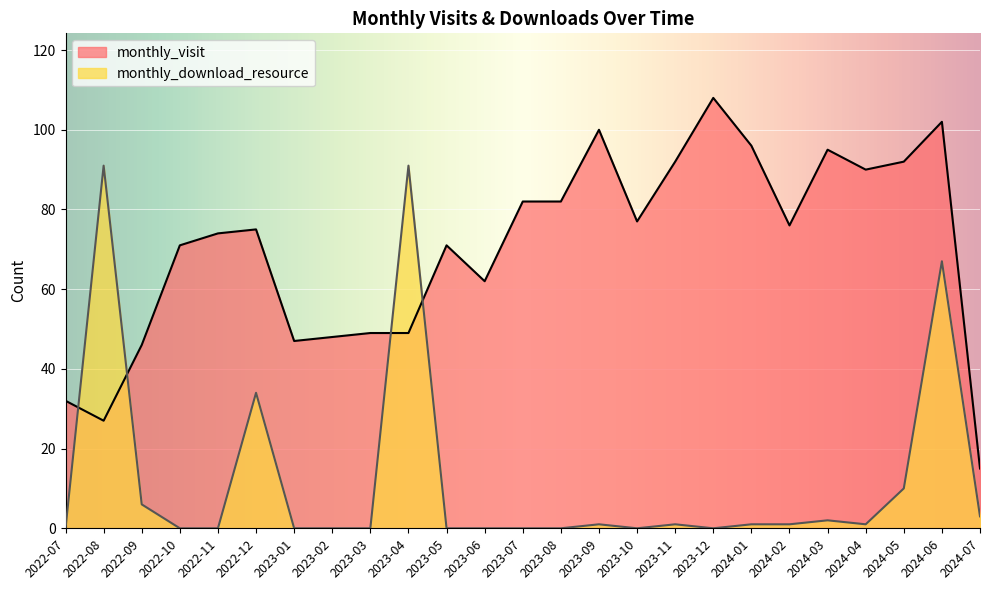

At 2023-04, list the series in order from smallest to largest.

monthly_visit, monthly_download_resource